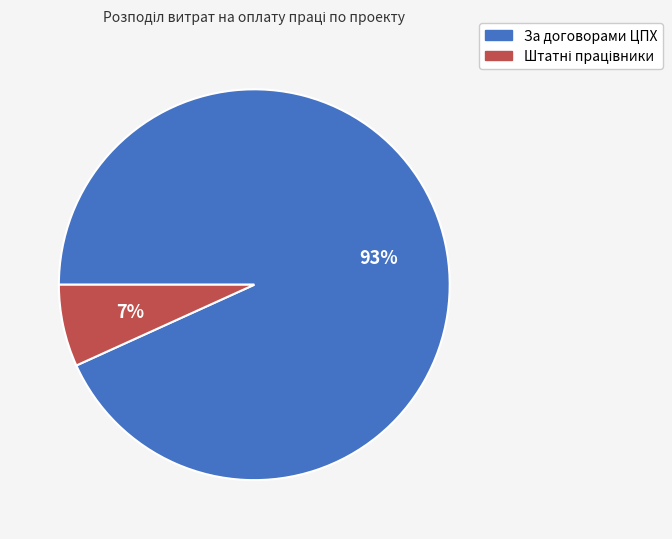

Which category has the biggest portion of the pie?

За договорами ЦПХ